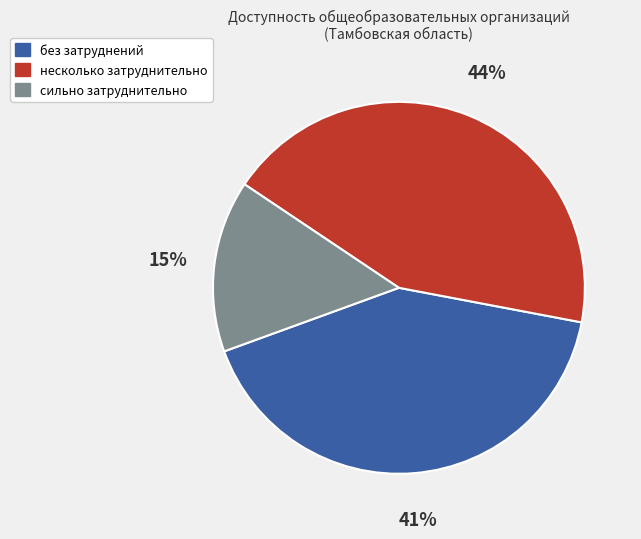

Do сильно затруднительно and несколько затруднительно together represent more than half of the pie?

Yes